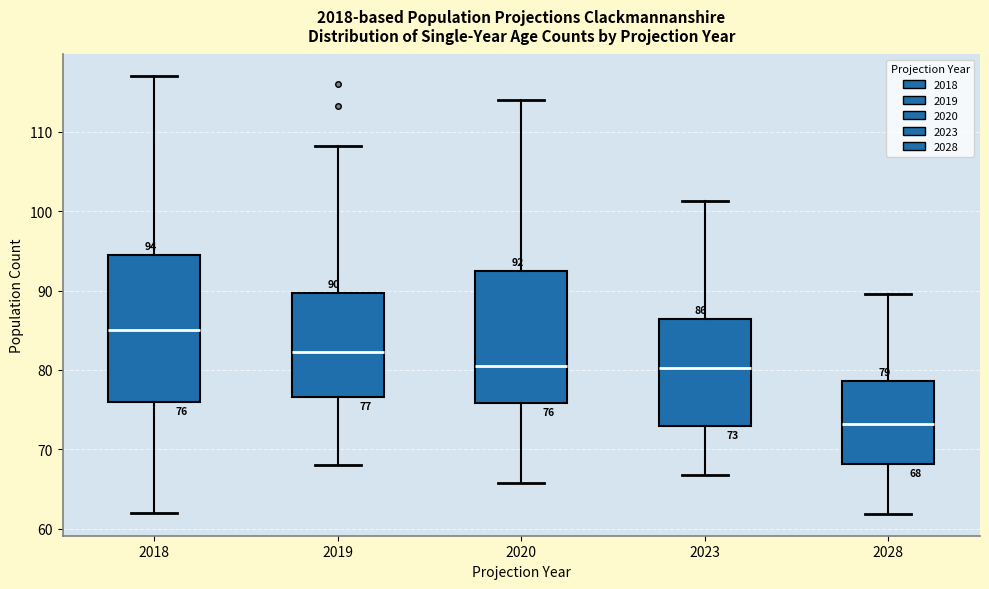

Which box is the tallest, from its lower edge to its upper edge?

2018